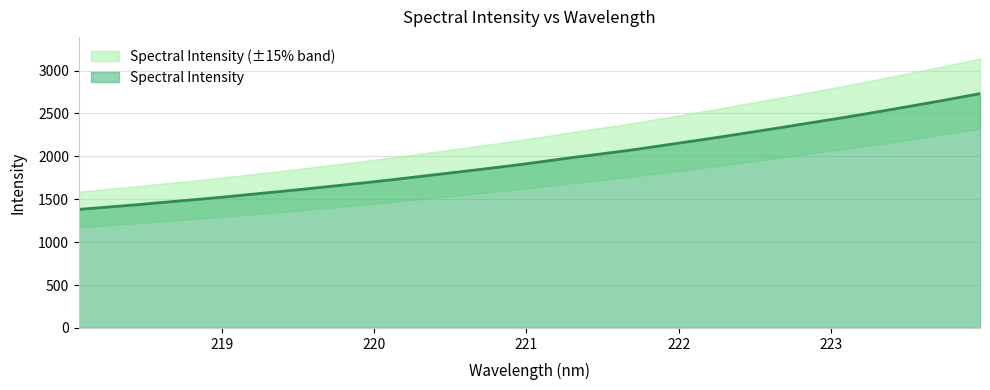

Reading right to left, transcribe all the data shown in this chart.

2731.2	2668.2	2608.1	2549.2	2491.1	2435.8	2381.7	2327.7	2274.7	2222.5	2172.5	2122.9	2073.5	2029.8	1987.2	1941.6	1896.5	1855.7	1815.5	1776.2	1736.4	1698.5	1662.7	1627.2	1592.5	1559.7	1526.5	1495.7	1466.6	1436.1	1408.8	1381.9